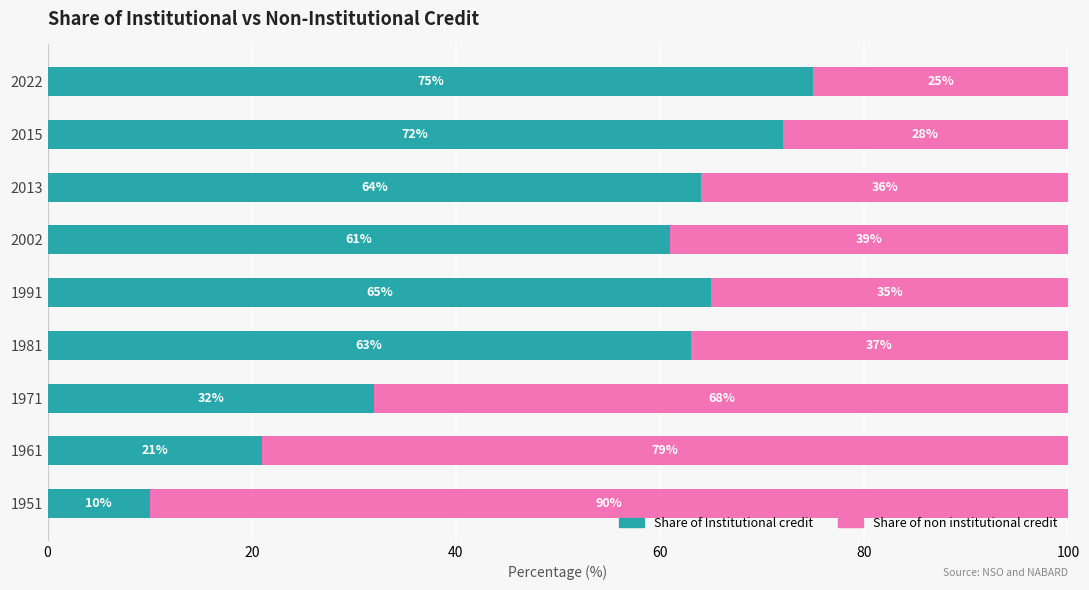

At which label is Share of Institutional credit closest to 42?

1971